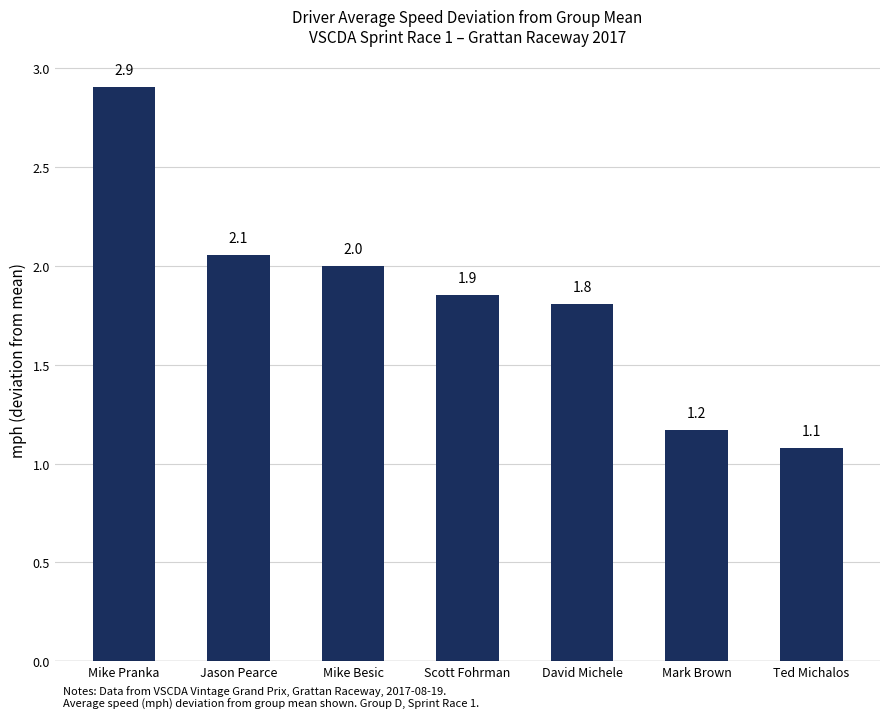

Rank the categories by value from lowest to highest.

Ted Michalos, Mark Brown, David Michele, Scott Fohrman, Mike Besic, Jason Pearce, Mike Pranka